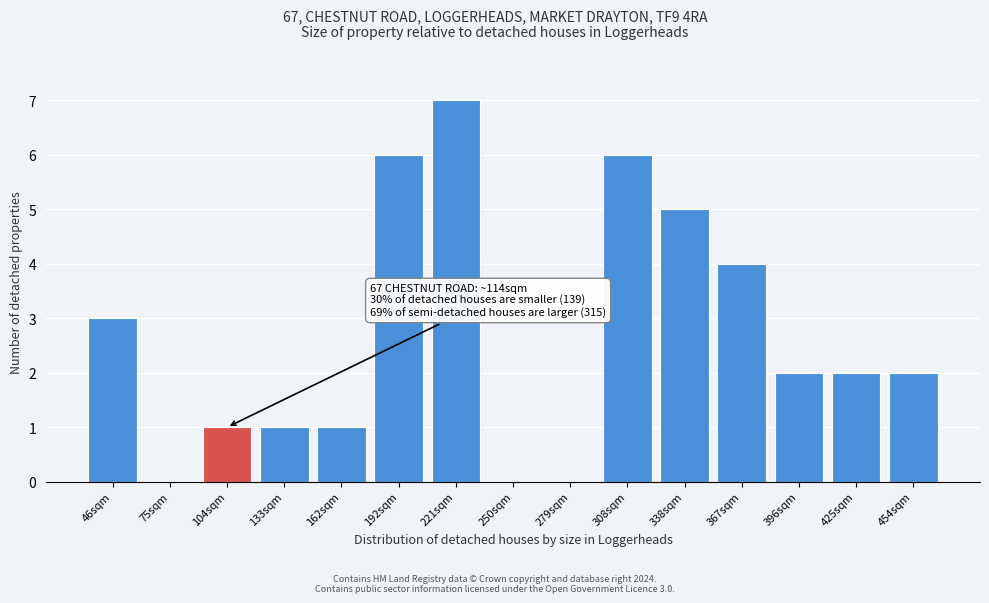

Reading left to right, transcribe all the data shown in this chart.

46sqm=3	75sqm=0	104sqm=1	133sqm=1	162sqm=1	192sqm=6	221sqm=7	250sqm=0	279sqm=0	308sqm=6	338sqm=5	367sqm=4	396sqm=2	425sqm=2	454sqm=2